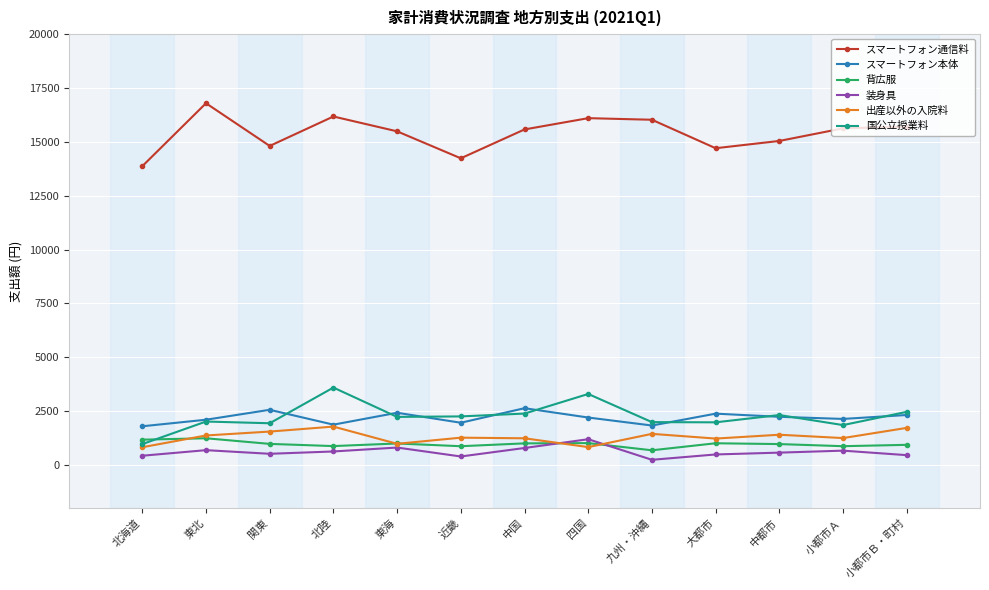

What is the maximum value shown in the chart?

16793